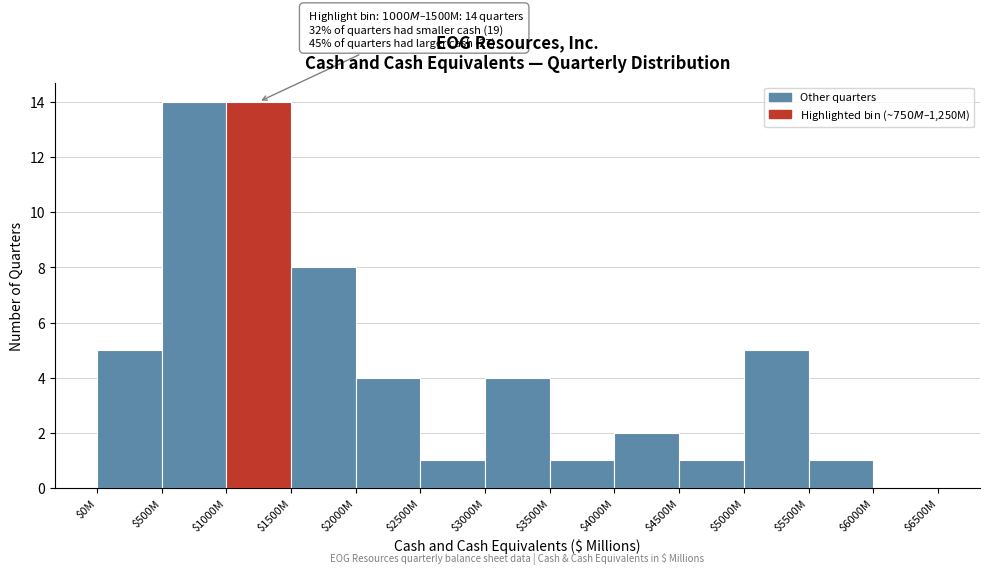

Is it true that the value at $4500M is 1?

True